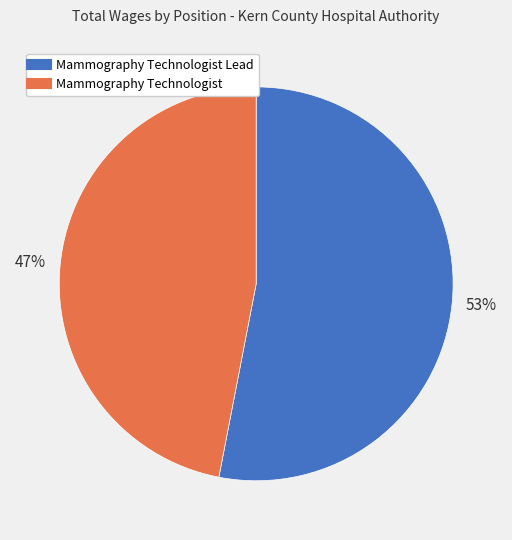

To the nearest percent, what is the difference between the largest and smallest slice percentages?

6%